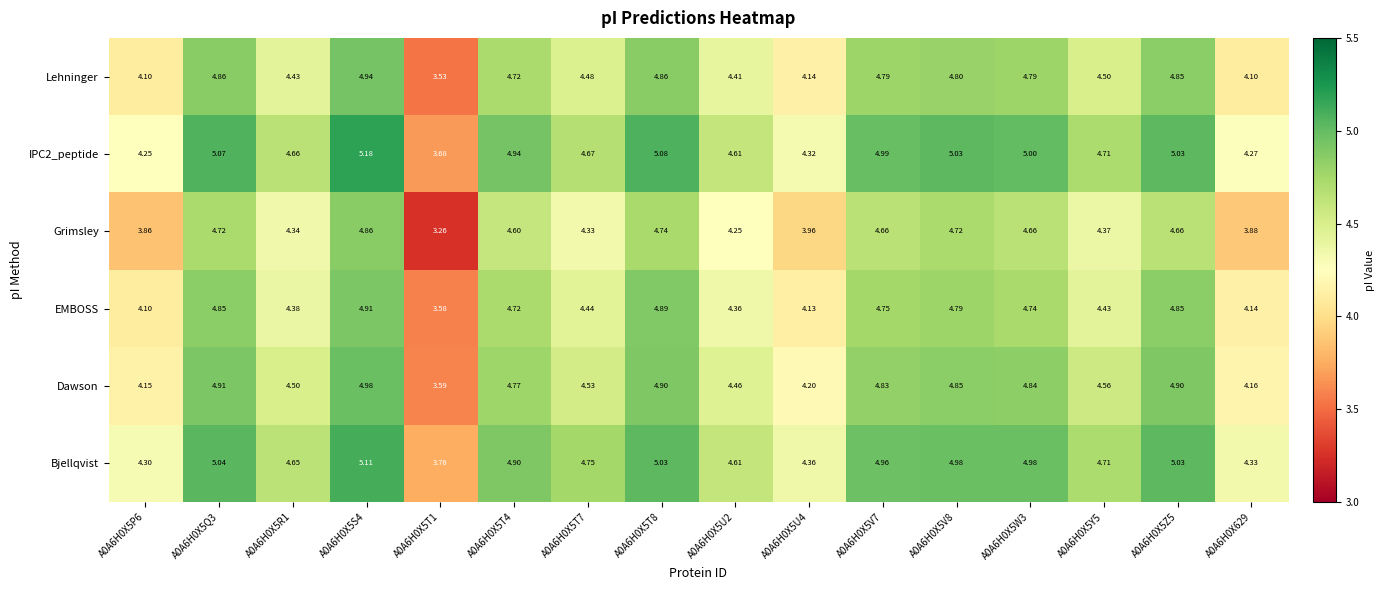

Which series has the widest spread of values?

Grimsley